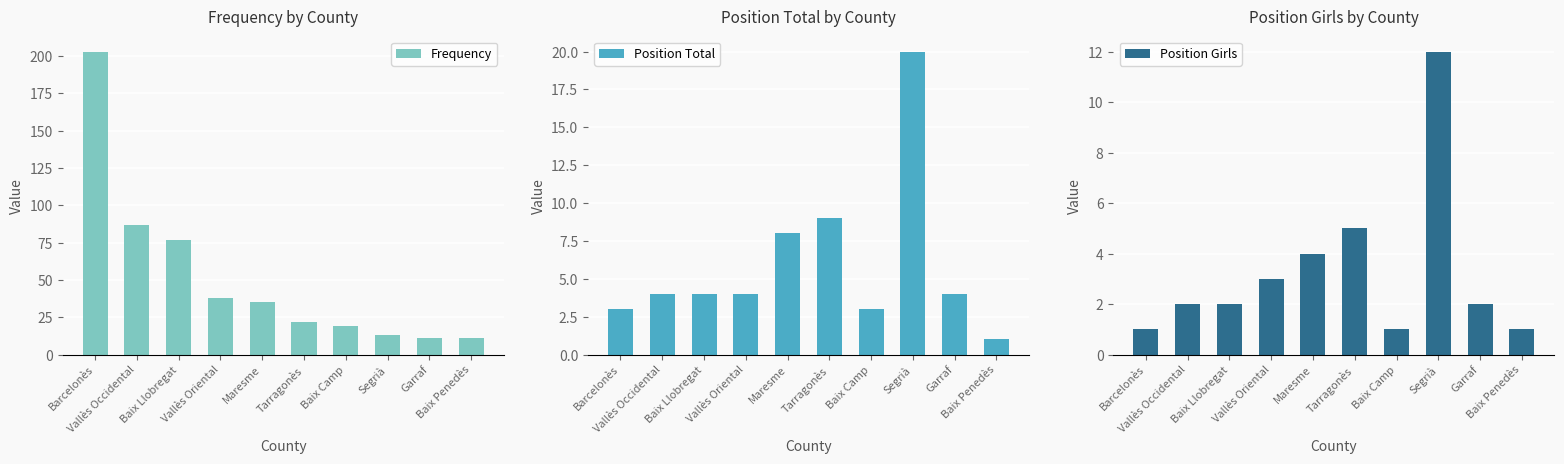

What is the sum of all Frequency values?

516